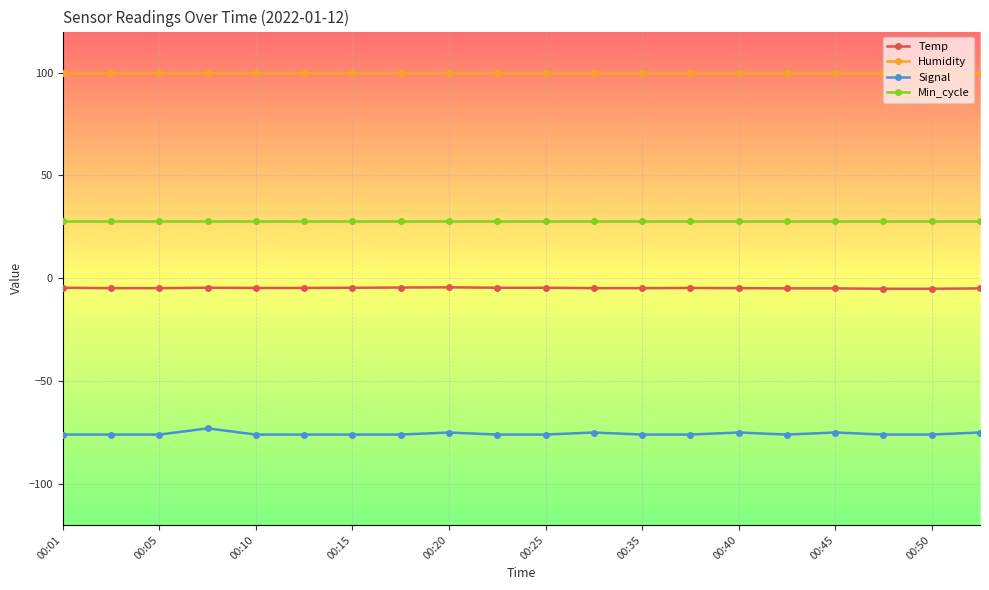

Rank the series by their average value, from lowest to highest.

Signal, Temp, Min_cycle, Humidity